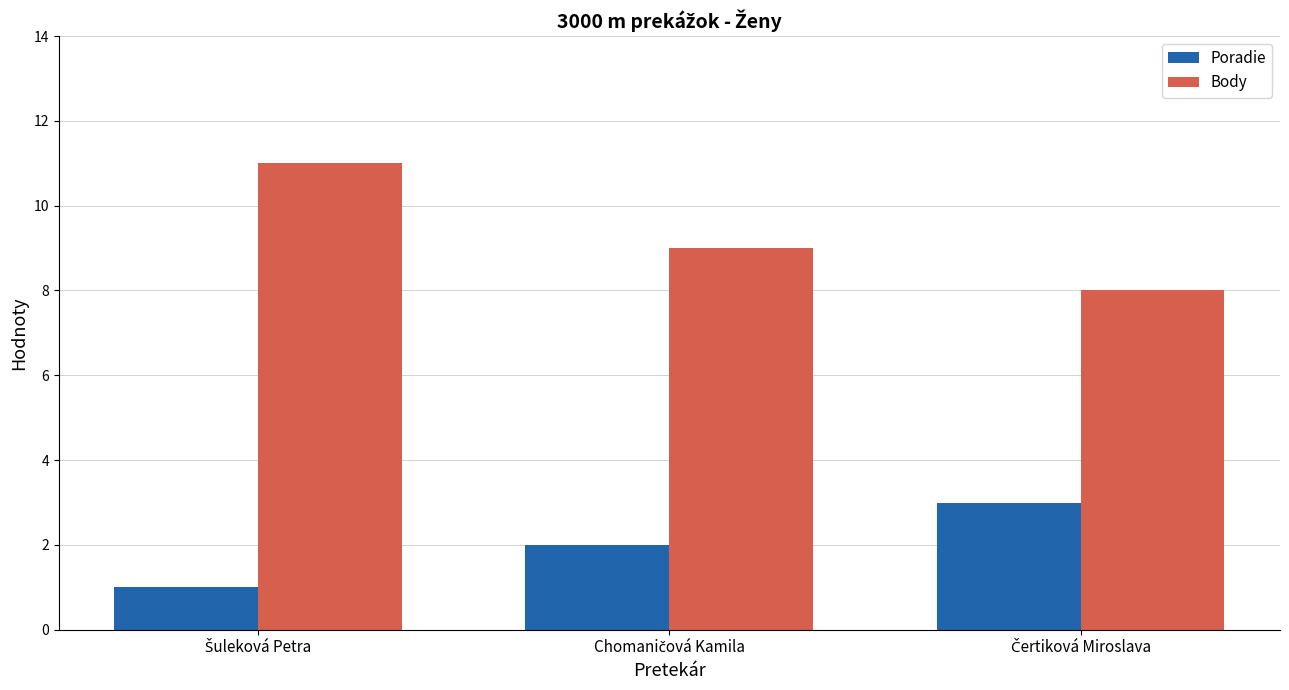

Reading right to left, extract all data points from this chart.

Poradie: 3	2	1
Body: 8	9	11